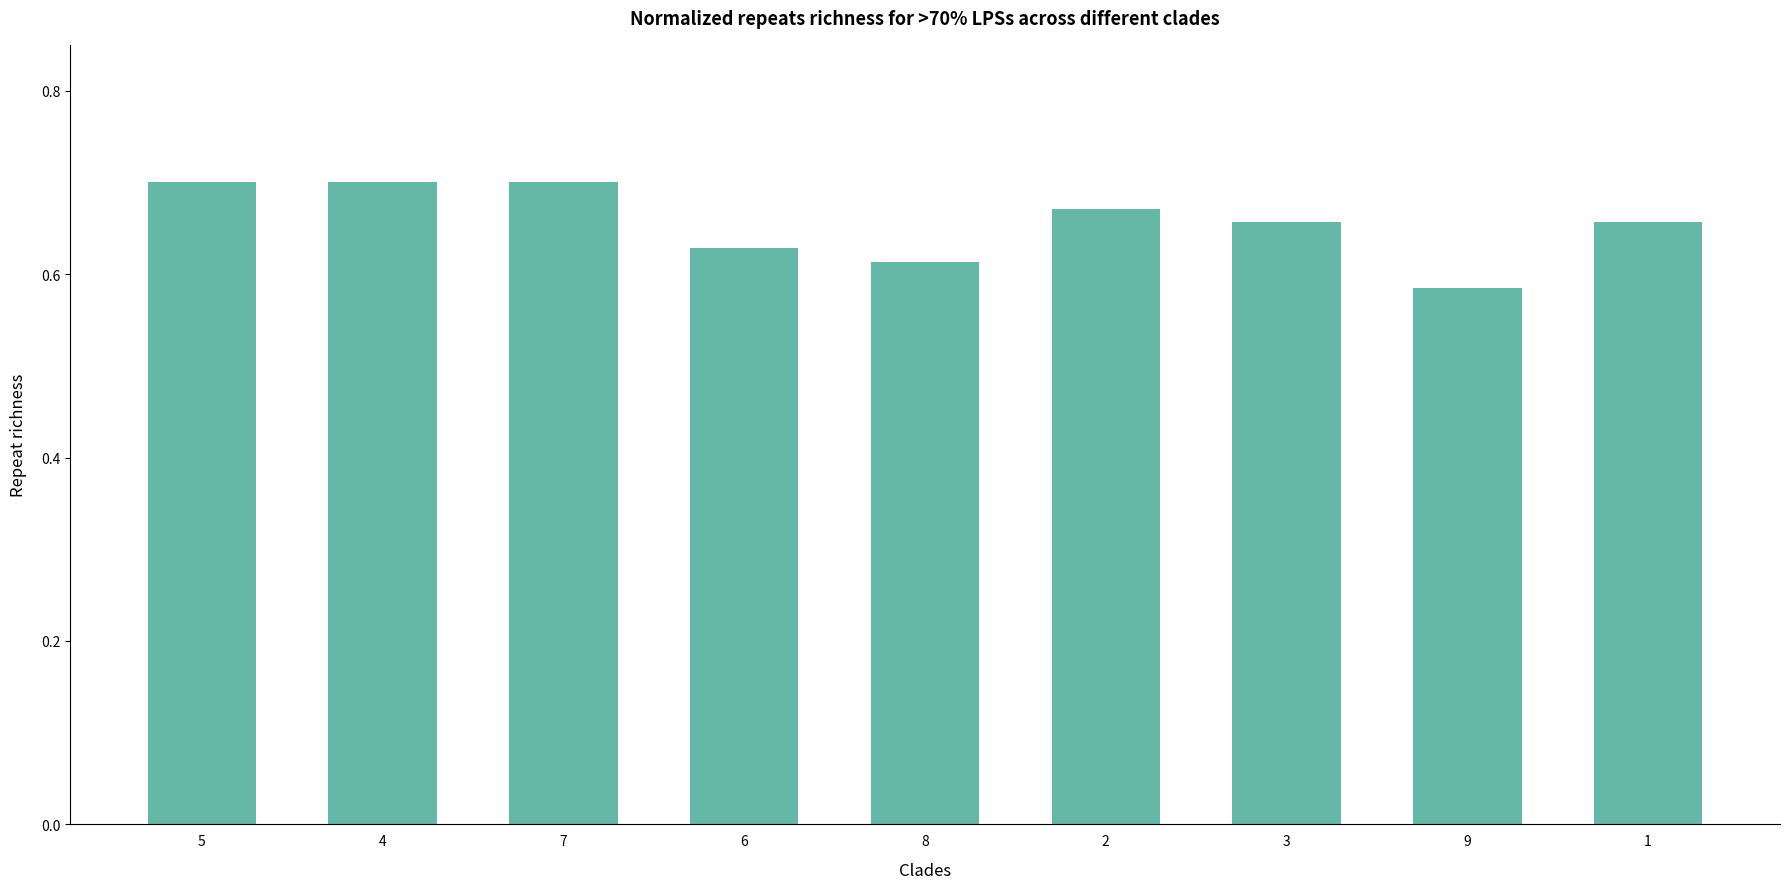

What is the sum of the values at 4 and 5?

1.4